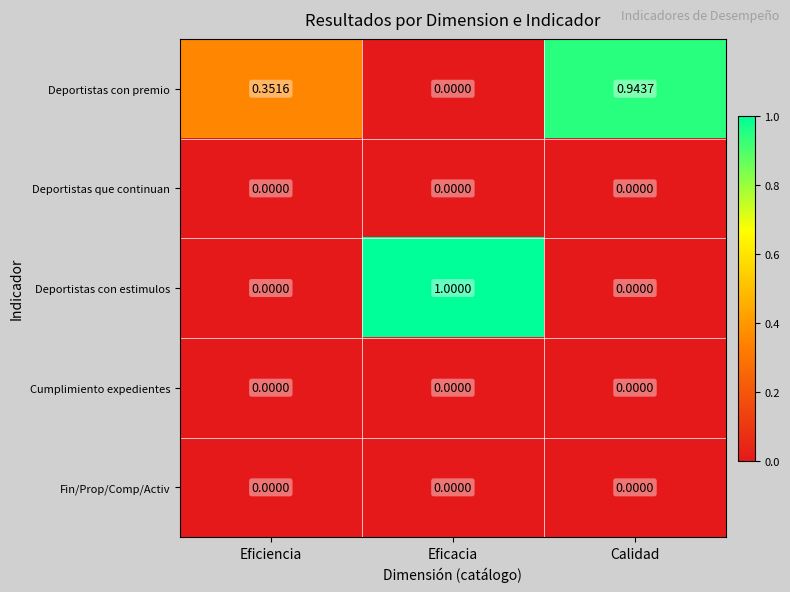

Which series has the largest total across all categories?

Deportistas con premio